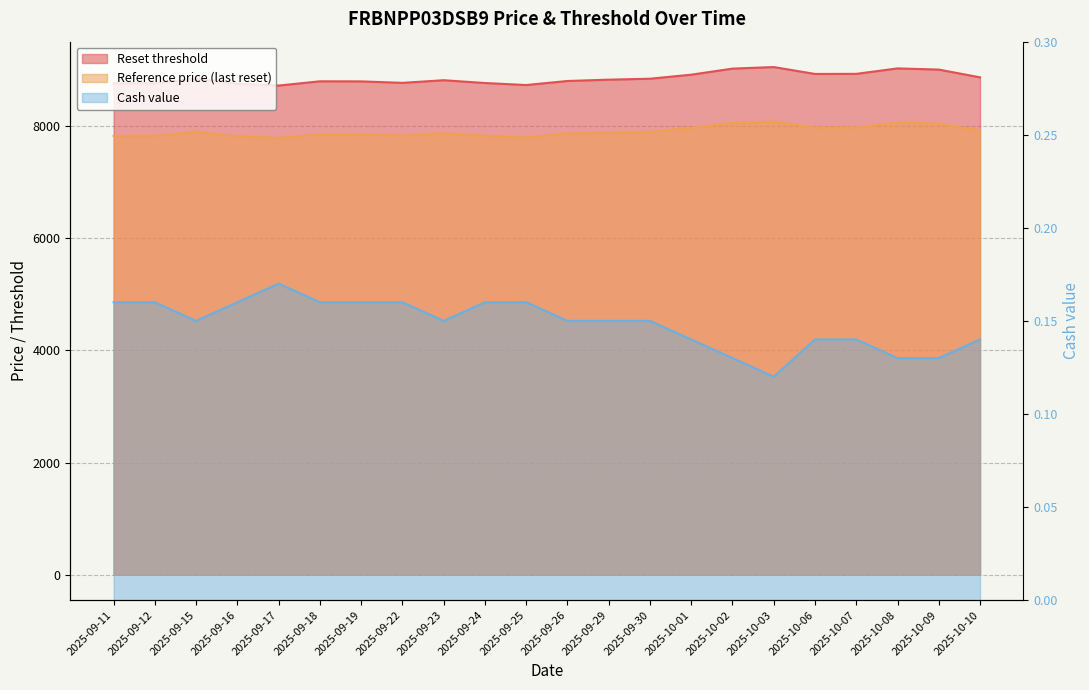

Where is the first local minimum for Reset threshold?

2025-09-17